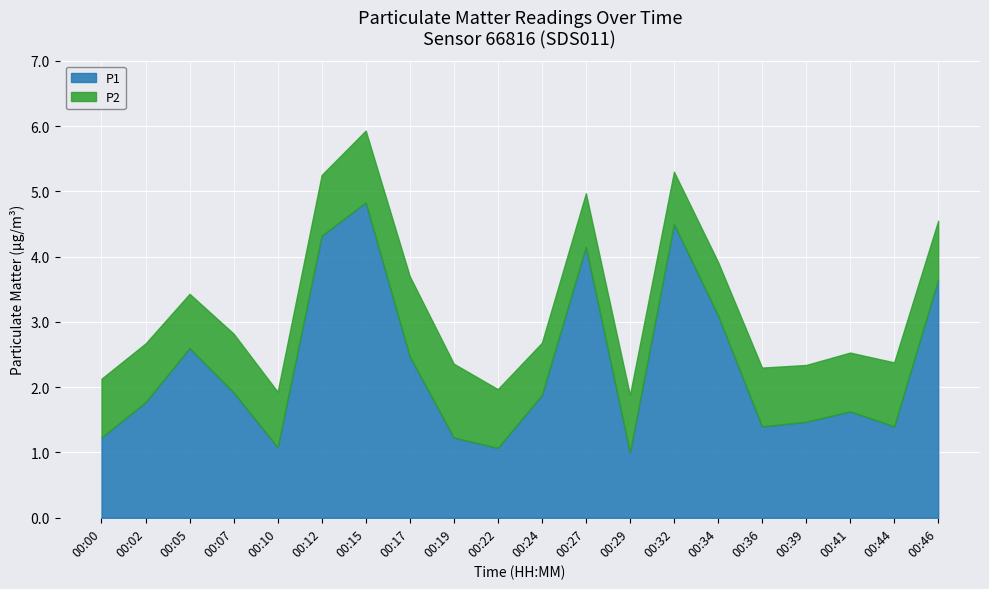

Is it true that the value at 00:46 is 3.6?

True